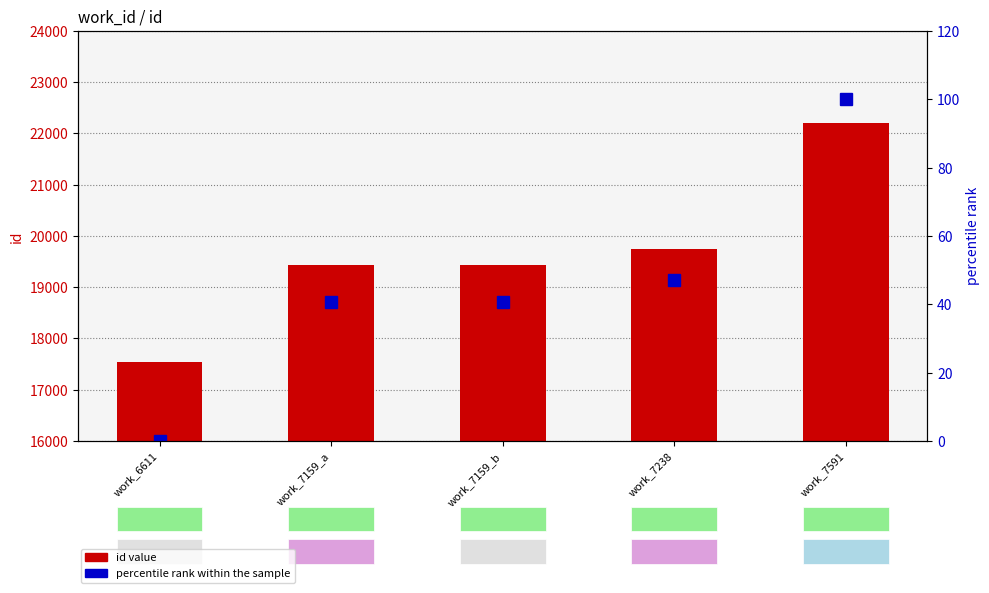

What is the value of the percentile rank within the sample bar at the 2nd from the left?

40.6